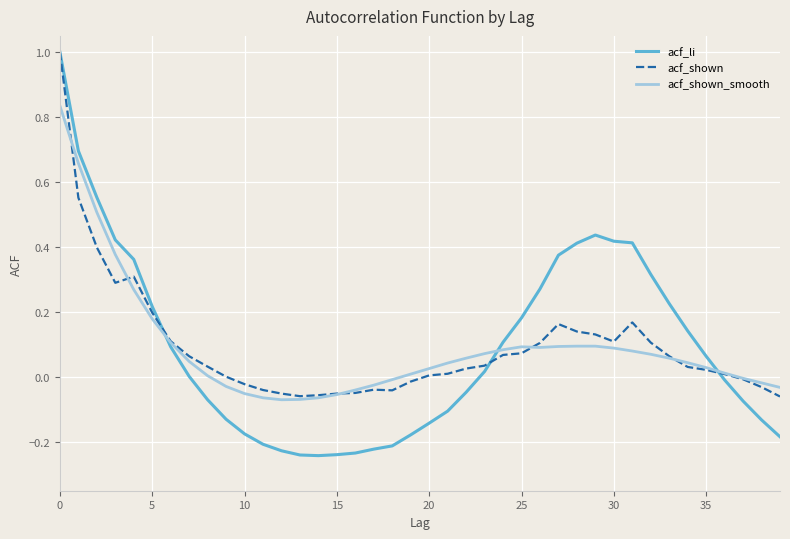

What is the maximum value for acf_shown?

1.0